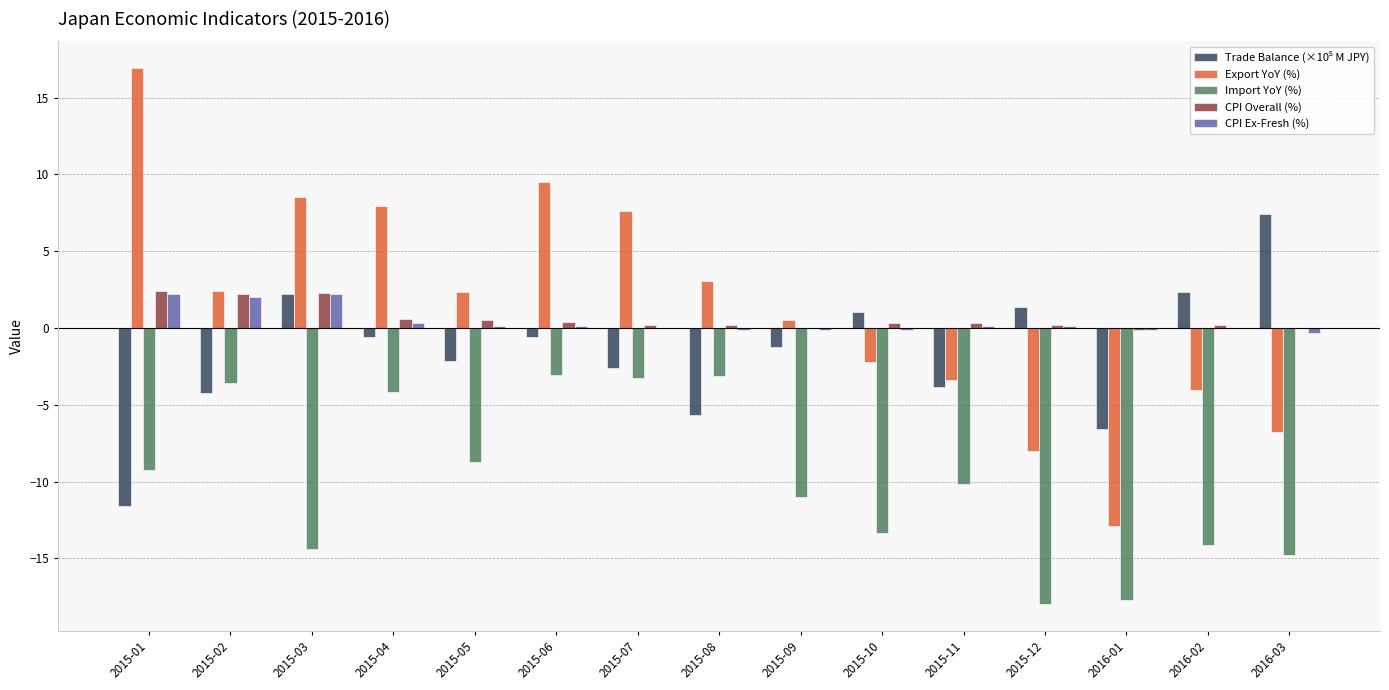

How many groups of bars are there?

15